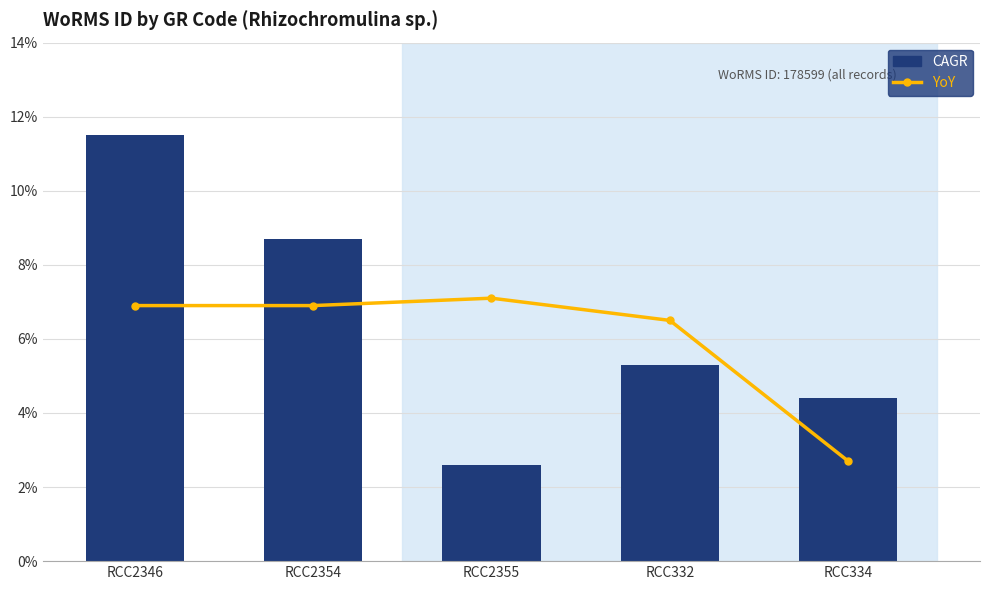

Reading left to right, list all the values displayed in this chart.

YoY: 6.9	6.9	7.1	6.5	2.7
CAGR: 11.5	8.7	2.6	5.3	4.4